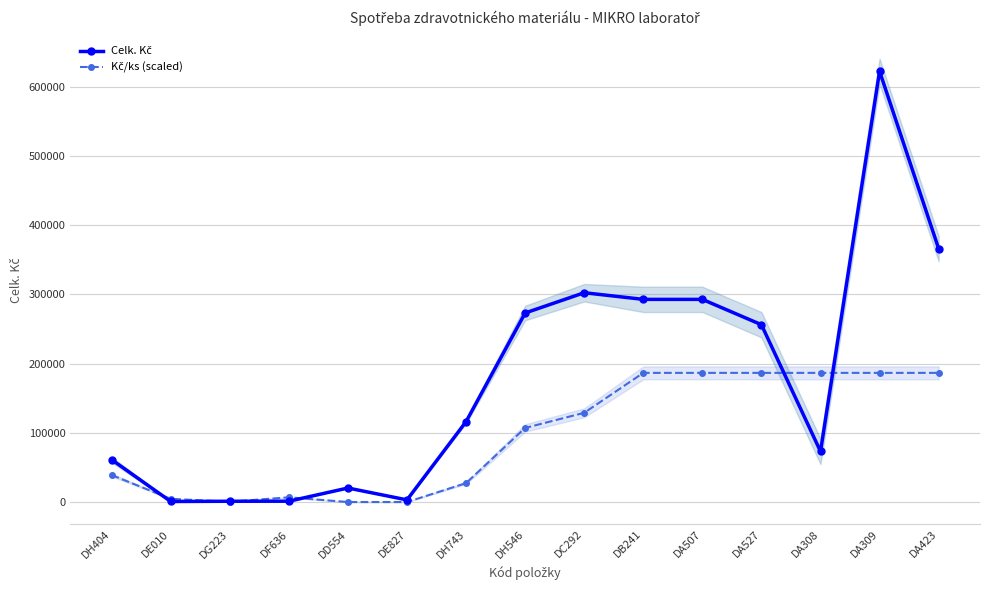

At DA309, list the series in order from largest to smallest.

Celk. Kč, Kč/ks (scaled)